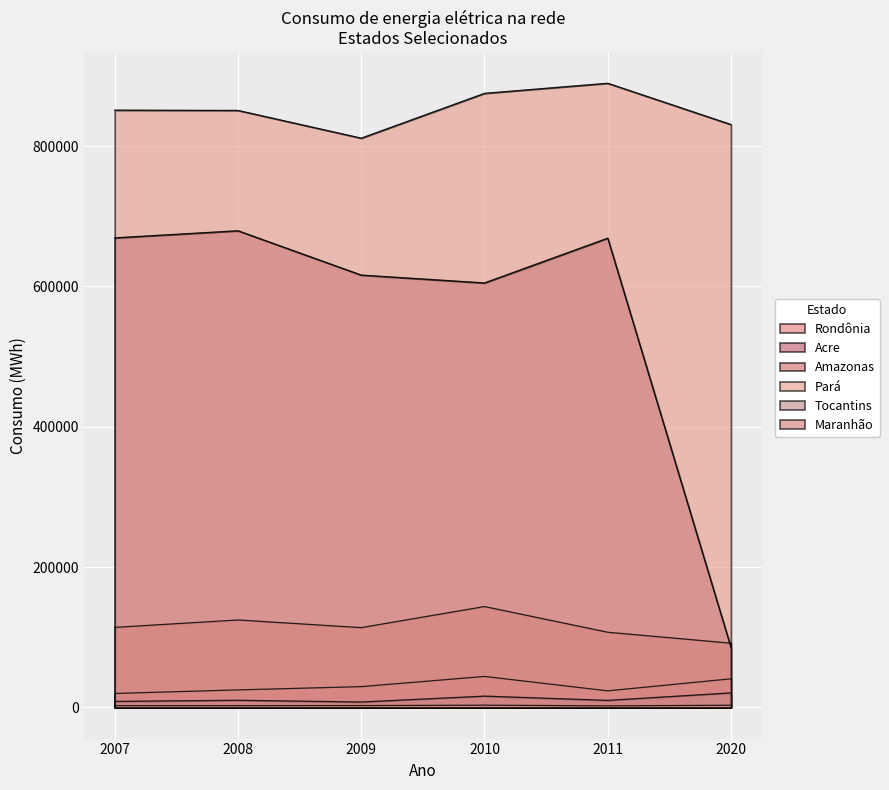

In Maranhão, how many points are higher than both neighbors (excluding endpoints)?

2